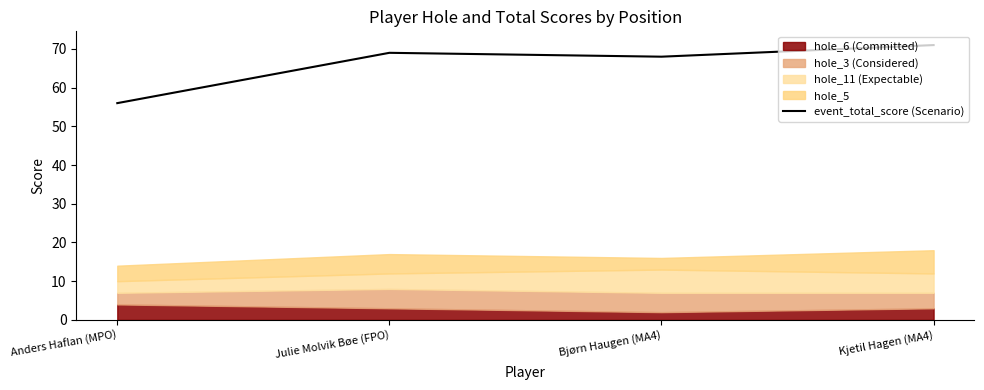

True or false: the data shows 56 at Anders Haflan (MPO).

True